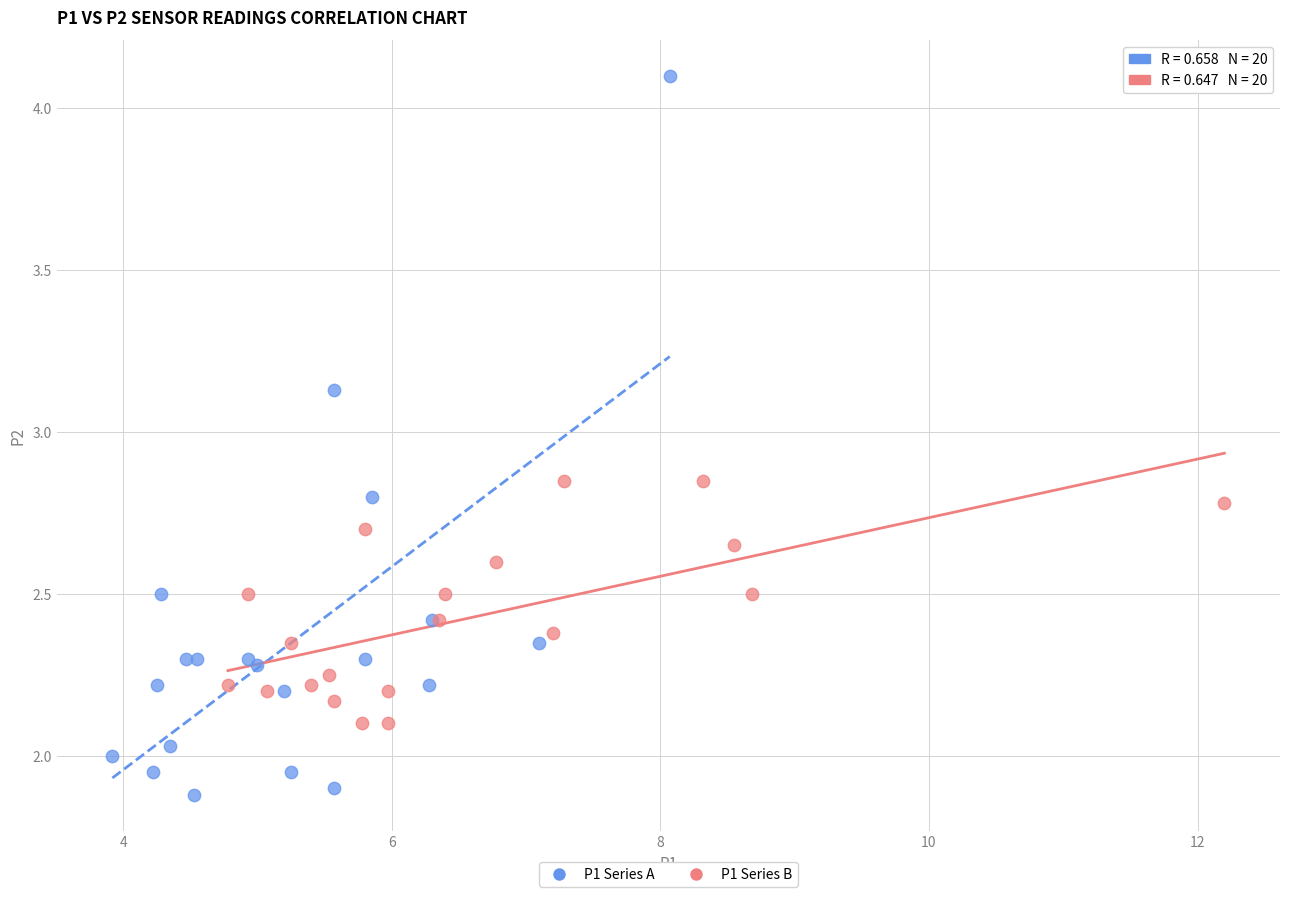

Which series reaches the maximum Y coordinate?

P1 Series A